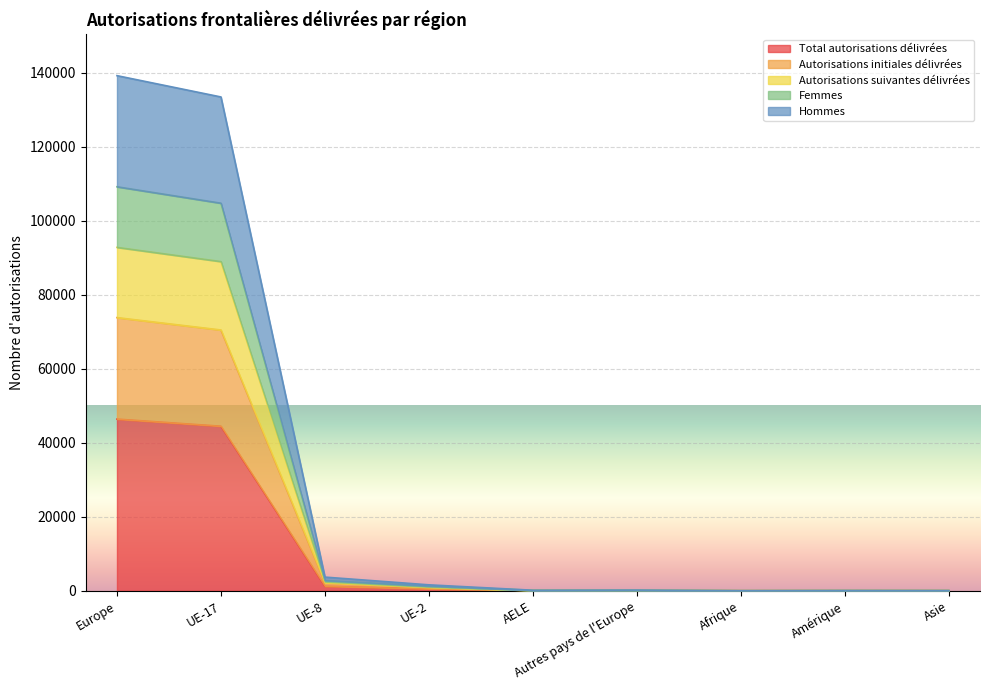

Which has a higher value, UE-2 or AELE?

UE-2